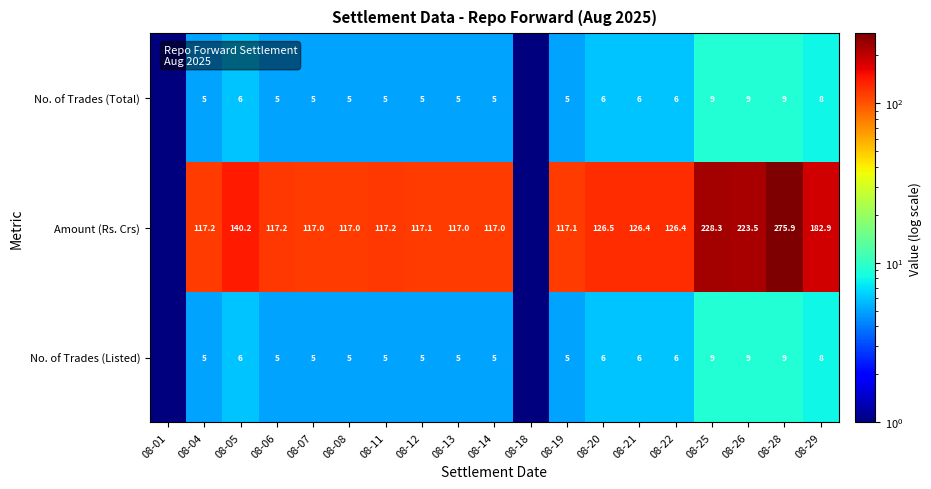

How many distinct data groups are displayed?

3